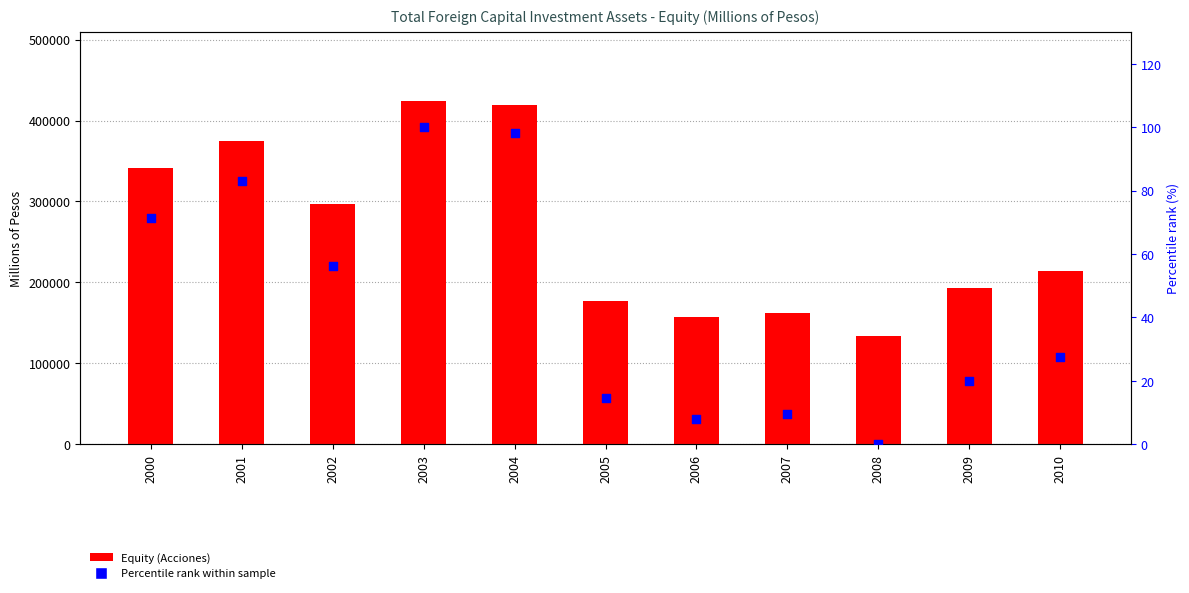

Which series contains the highest Y value?

Equity (Acciones)